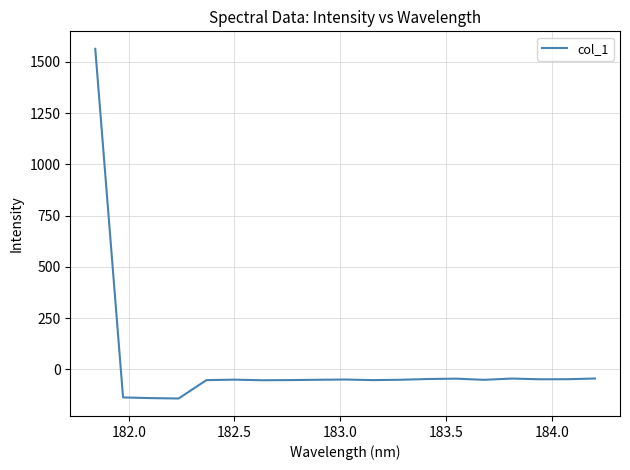

What is the difference between the maximum and minimum values?

1705.6